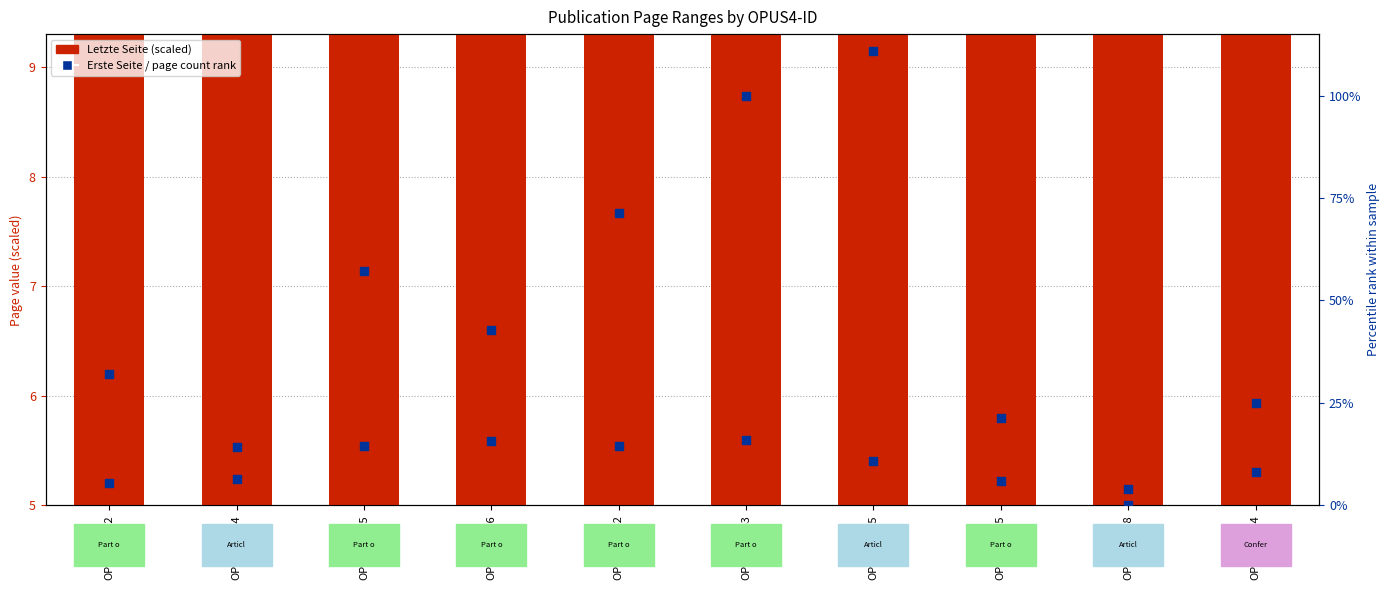

Which series contains the highest Y value?

Page count percentile rank